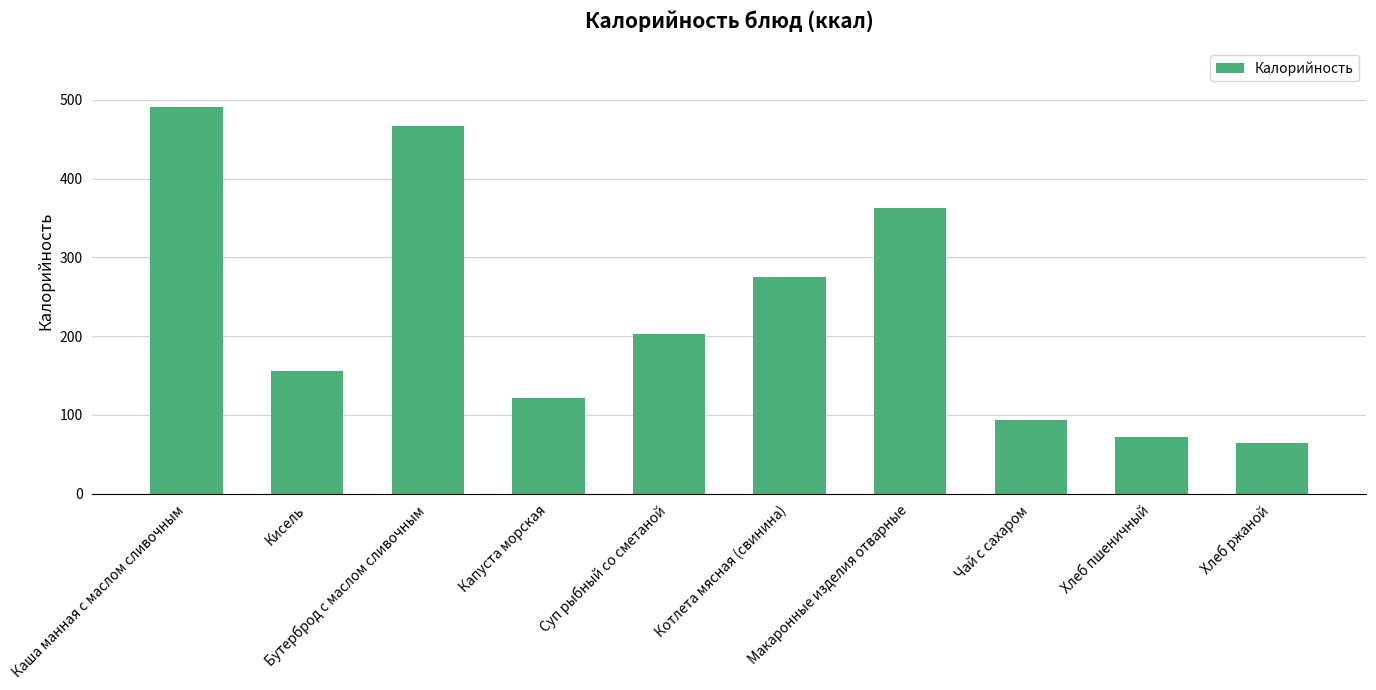

What is the sum of all values?

2306.8